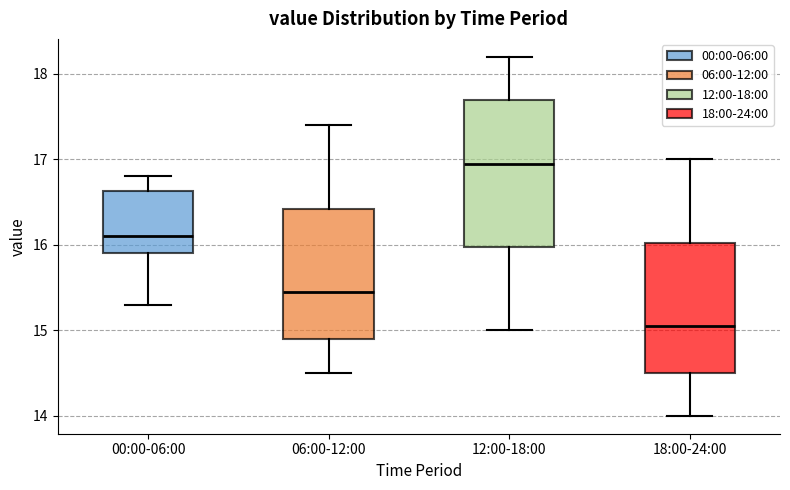

Which box's median line is the highest?

12:00-18:00